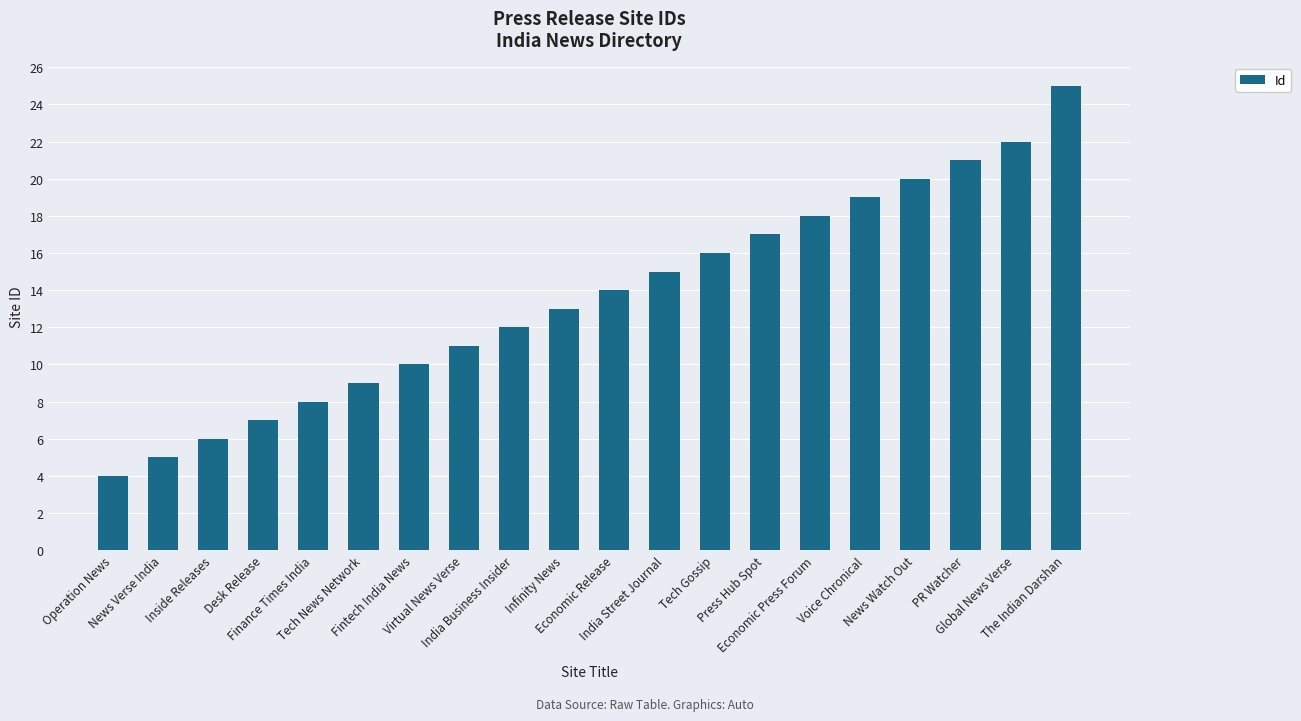

Reading left to right, what are all the values shown in this chart?

Operation News=4	News Verse India=5	Inside Releases=6	Desk Release=7	Finance Times India=8	Tech News Network=9	Fintech India News=10	Virtual News Verse=11	India Business Insider=12	Infinity News=13	Economic Release=14	India Street Journal=15	Tech Gossip=16	Press Hub Spot=17	Economic Press Forum=18	Voice Chronical=19	News Watch Out=20	PR Watcher=21	Global News Verse=22	The Indian Darshan=25